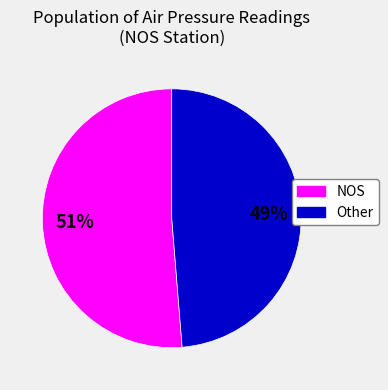

Rank the categories by value from highest to lowest.

NOS, Other